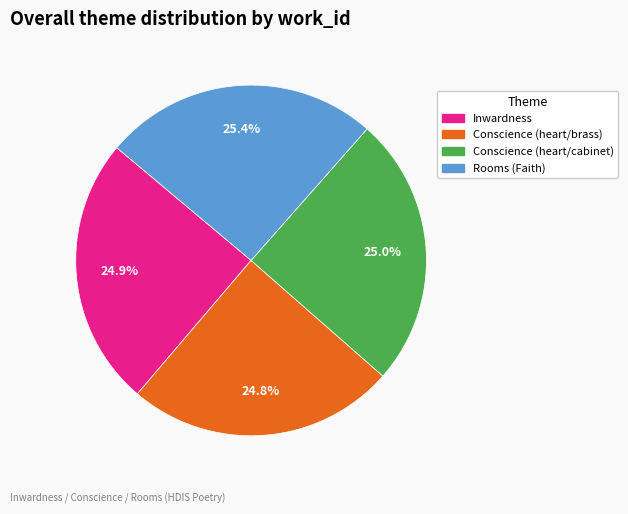

Is there a majority slice in this chart?

No